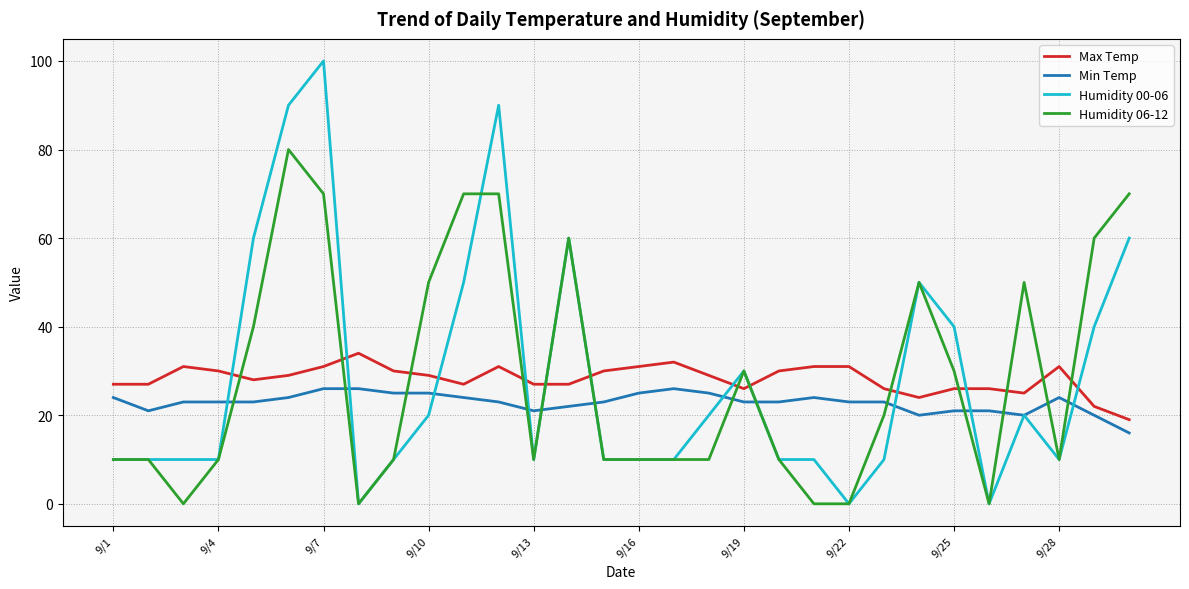

What are all the series names shown in the legend?

Max Temp, Min Temp, Humidity 00-06, Humidity 06-12